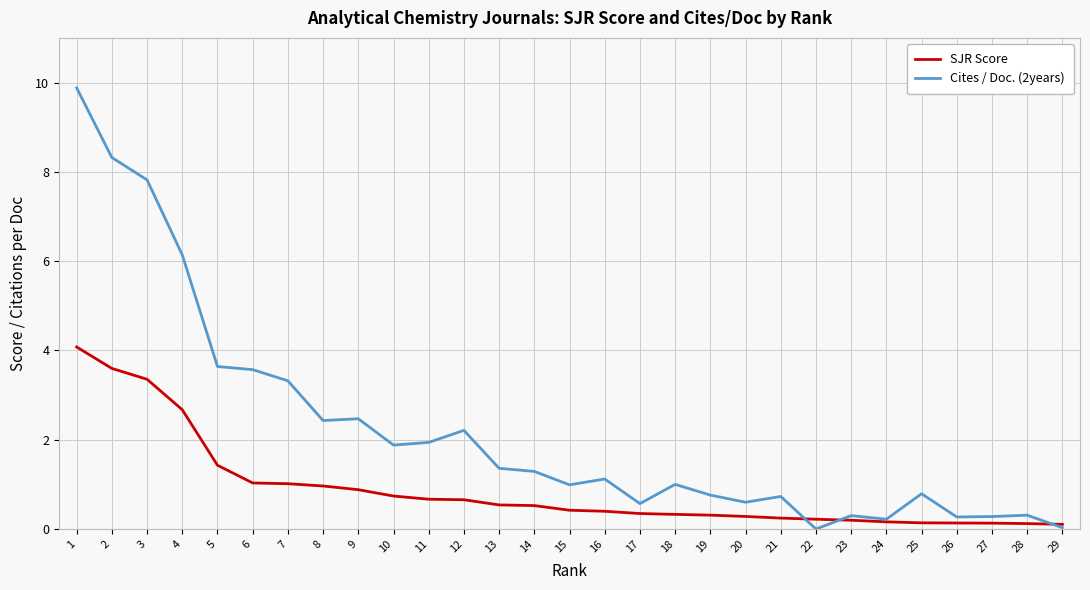

What is the total value across all series at 20?

0.9